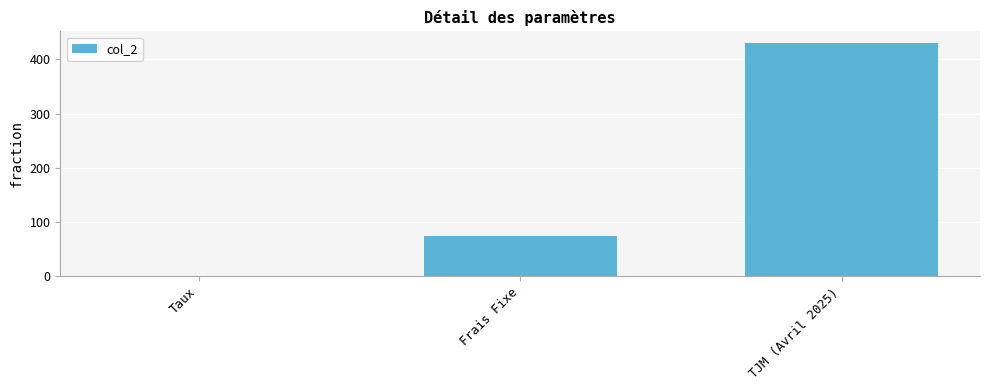

Between TJM (Avril 2025) and Frais Fixe, which is larger?

TJM (Avril 2025)